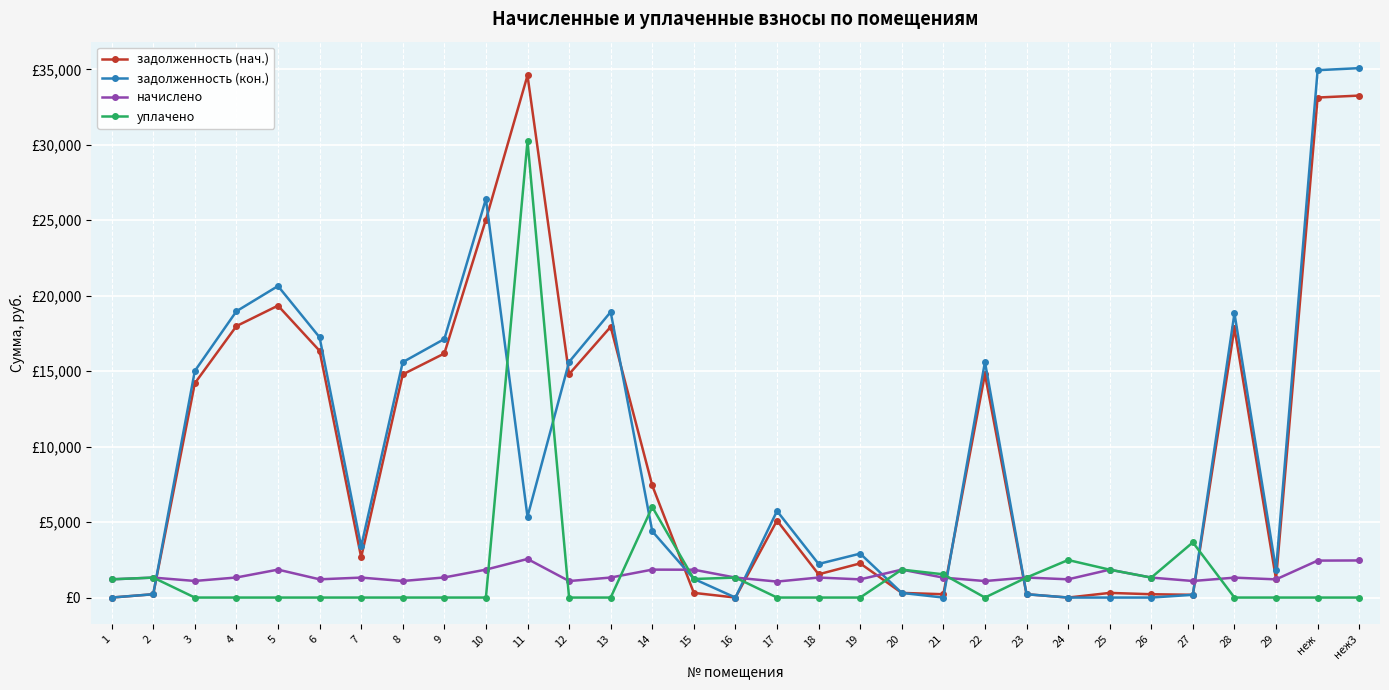

Reading left to right, transcribe all the data shown in this chart.

задолженность (нач.): 1=0.0	2=220.5	3=14199.3	4=17984.6	5=19342.3	6=16349.7	7=2668.5	8=14785.4	9=16171.8	10=25040.8	11=34592.5	12=14800.8	13=17941.6	14=7426.4	15=309.8	16=0.0	17=5104.4	18=1540.9	19=2263.8	20=308.5	21=219.9	22=14800.8	23=221.0	24=0.0	25=307.9	26=220.5	27=182.8	28=17855.3	29=1211.4	неж=33129.8	неж3=33258.9
задолженность (кон.): 1=0.0	2=220.5	3=15013.3	4=18968.1	5=20640.3	6=17243.7	7=3383.3	8=15597.0	9=17129.6	10=26410.1	11=5356.6	12=15610.1	13=18922.7	14=4393.1	15=1236.2	16=0.0	17=5735.7	18=2225.8	19=2911.6	20=308.5	21=0.0	22=15610.1	23=221.0	24=0.0	25=0.0	26=0.0	27=182.8	28=18831.7	29=1837.3	неж=34941.4	неж3=35077.5
начислено: 1=1208.4	2=1322.9	3=1100.3	4=1329.2	5=1850.8	6=1208.4	7=1322.9	8=1097.1	9=1332.4	10=1850.8	11=2556.7	12=1093.9	13=1326.1	14=1850.8	15=1844.4	16=1322.9	17=1058.9	18=1326.1	19=1205.2	20=1850.8	21=1319.7	22=1093.9	23=1326.1	24=1208.4	25=1847.6	26=1322.9	27=1097.1	28=1319.7	29=1205.2	неж=2448.6	неж3=2458.1
уплачено: 1=1208.4	2=1322.9	3=0.0	4=0.0	5=0.0	6=0.0	7=0.0	8=0.0	9=0.0	10=0.0	11=30254.5	12=0.0	13=0.0	14=6000.0	15=1229.6	16=1322.9	17=0.0	18=0.0	19=0.0	20=1850.8	21=1539.7	22=0.0	23=1326.1	24=2487.8	25=1847.6	26=1322.9	27=3657.0	28=0.0	29=0.0	неж=0.0	неж3=0.0